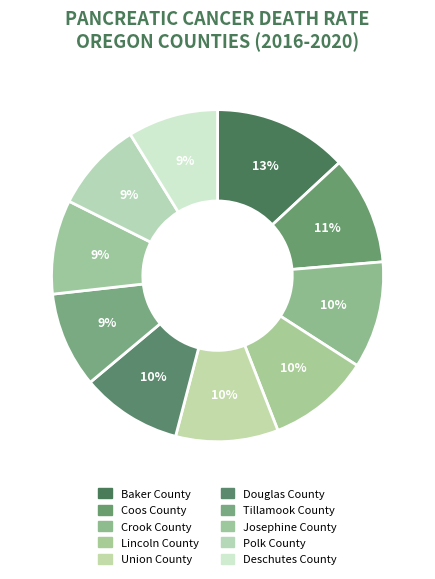

What percentage is NOT represented by Josephine County?

90.8%